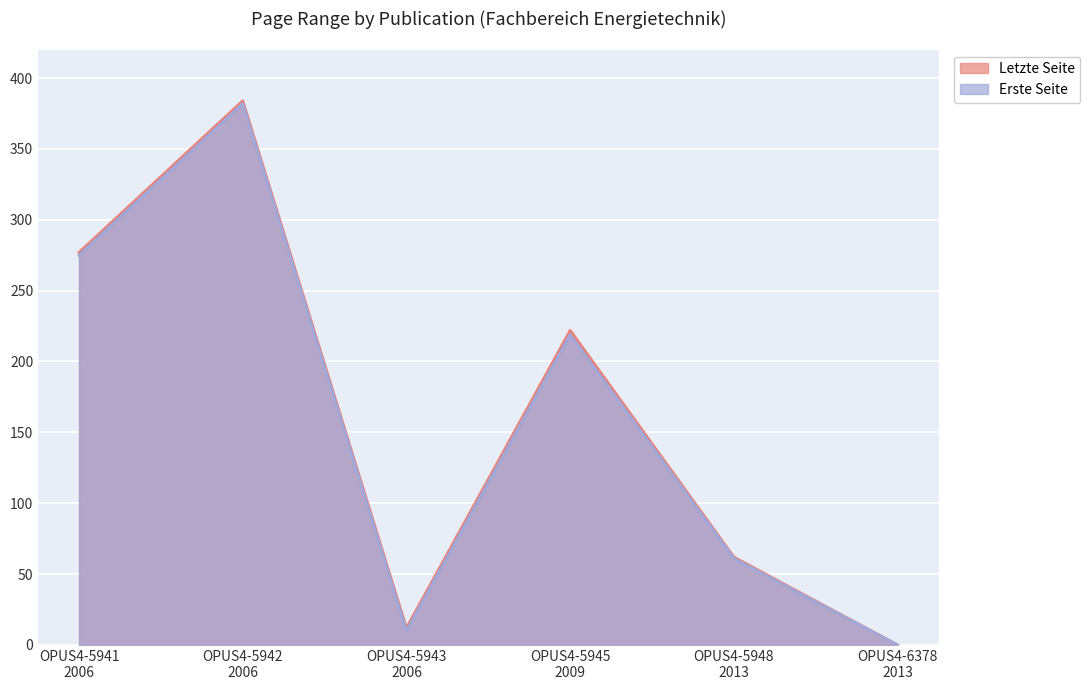

Which series has the widest spread of values?

Letzte Seite